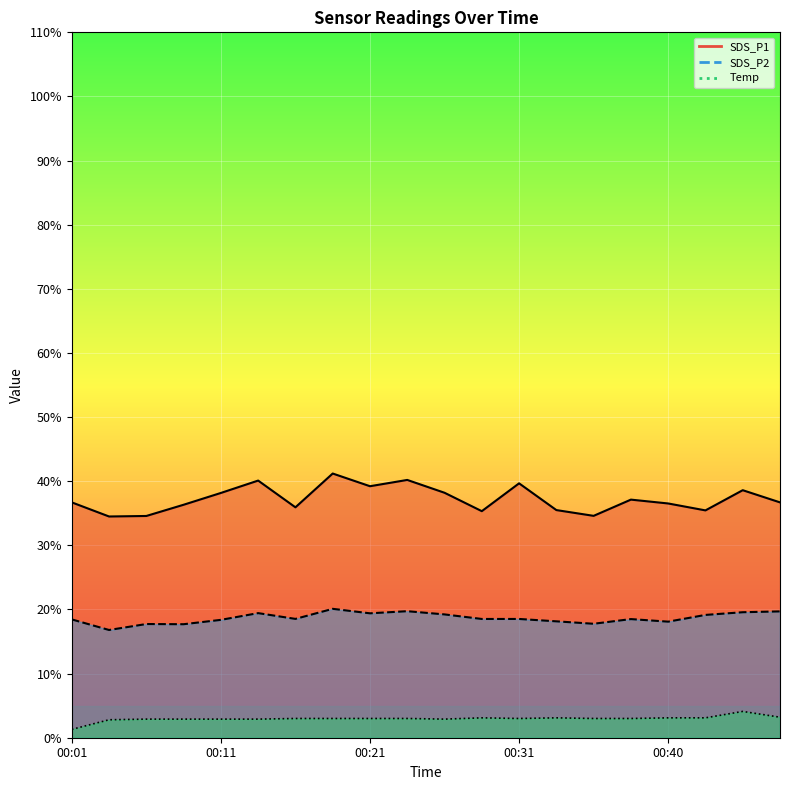

Count the number of categories in the chart.

20